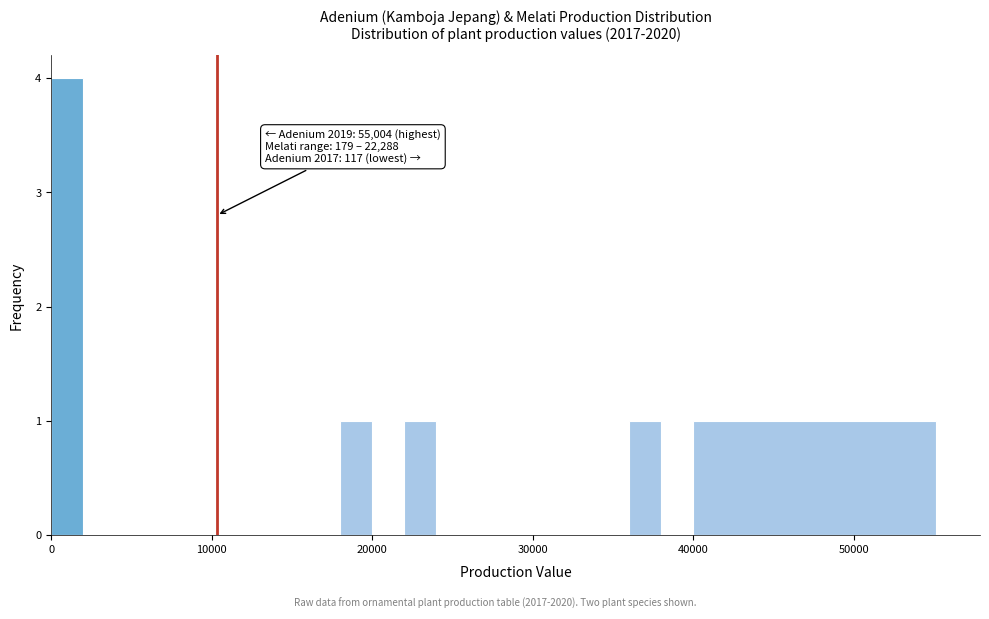

Around what value on the x-axis is the tallest bar? Give the approximate position of its centre, as read against the axis.

1000